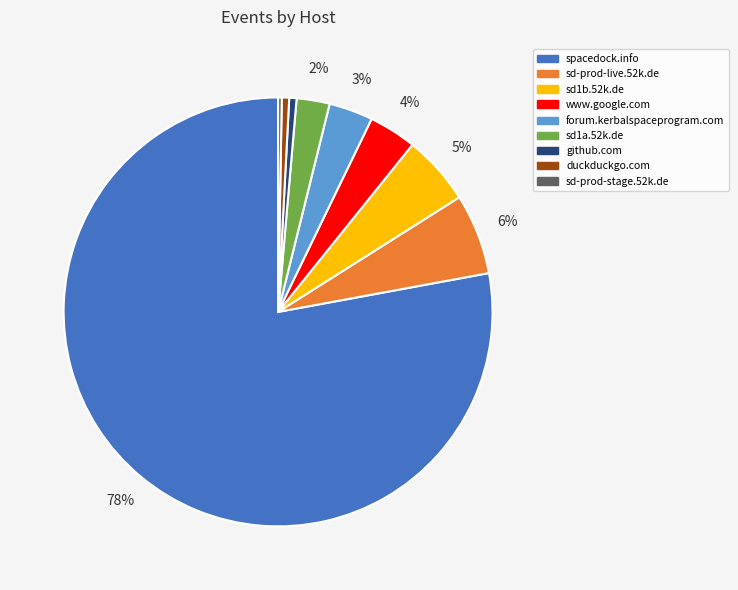

To the nearest percent, what is the average slice percentage?

11%